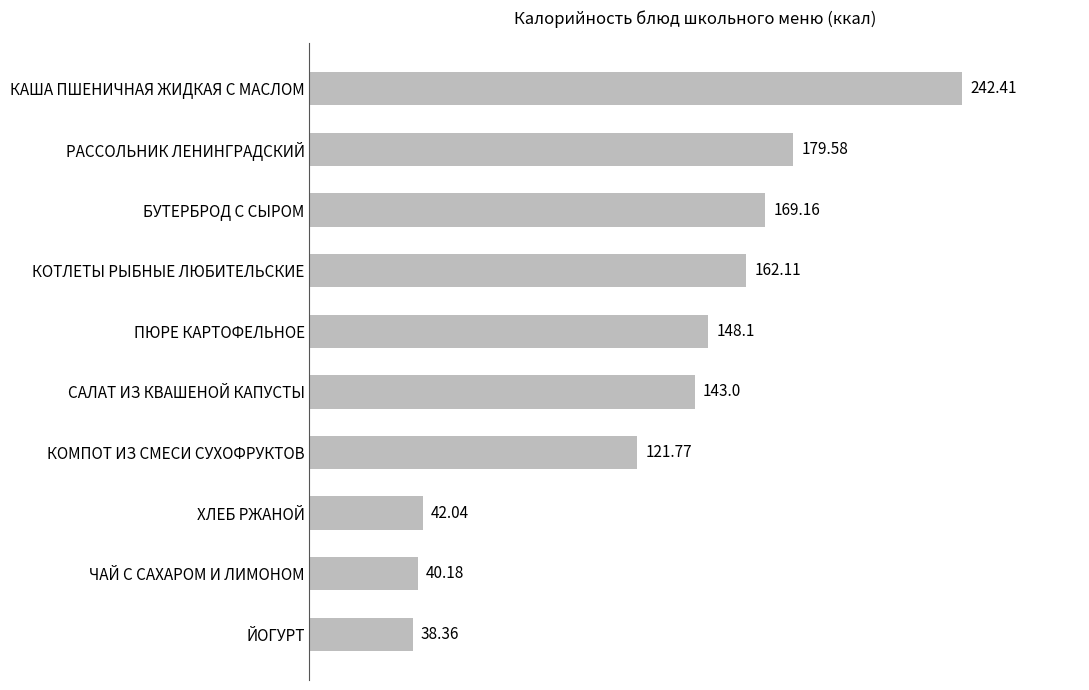

List the labels in order of value, smallest first.

ЙОГУРТ, ЧАЙ С САХАРОМ И ЛИМОНОМ, ХЛЕБ РЖАНОЙ, КОМПОТ ИЗ СМЕСИ СУХОФРУКТОВ, САЛАТ ИЗ КВАШЕНОЙ КАПУСТЫ, ПЮРЕ КАРТОФЕЛЬНОЕ, КОТЛЕТЫ РЫБНЫЕ ЛЮБИТЕЛЬСКИЕ, БУТЕРБРОД С СЫРОМ, РАССОЛЬНИК ЛЕНИНГРАДСКИЙ, КАША ПШЕНИЧНАЯ ЖИДКАЯ С МАСЛОМ